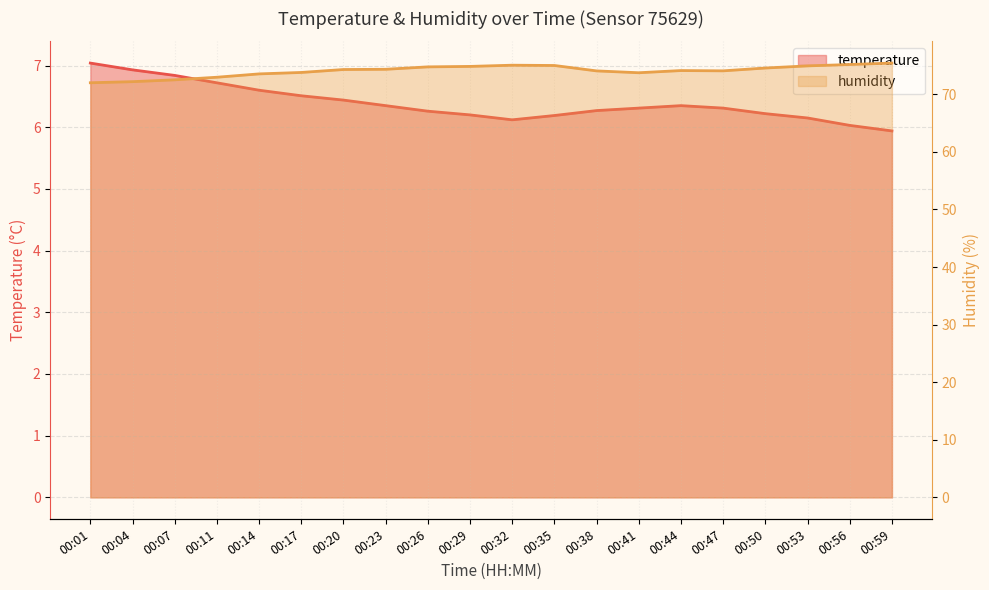

Read the humidity value at 00:23.

74.3